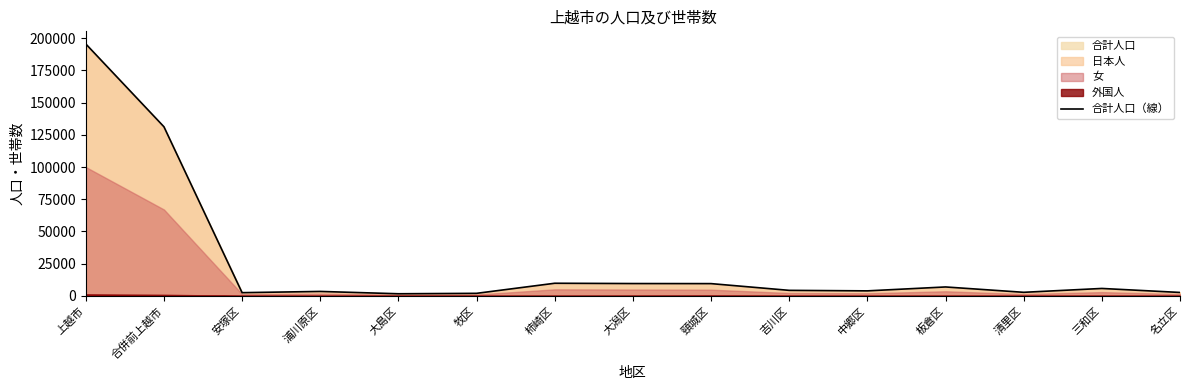

What is the value of the 12th point from the left?

6894